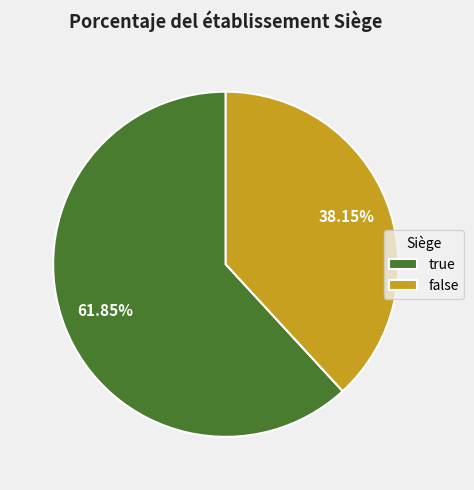

What is the largest slice in the pie chart?

true